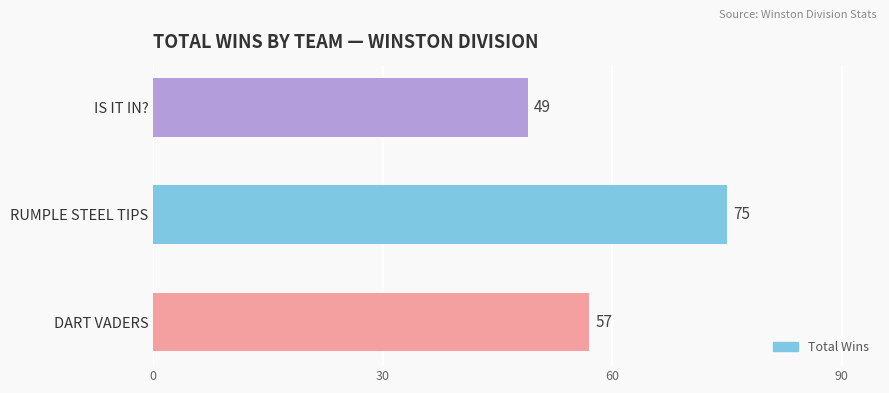

Which has a higher value, DART VADERS or RUMPLE STEEL TIPS?

RUMPLE STEEL TIPS